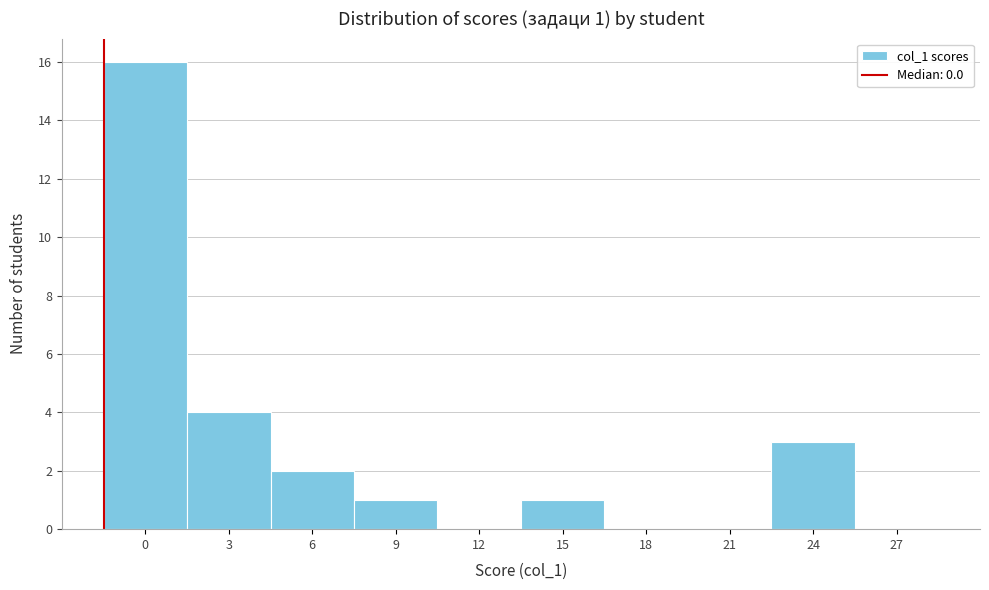

Reading left to right, extract all data points from this chart.

0=16	3=4	6=2	9=1	12=0	15=1	18=0	21=0	24=3	27=0